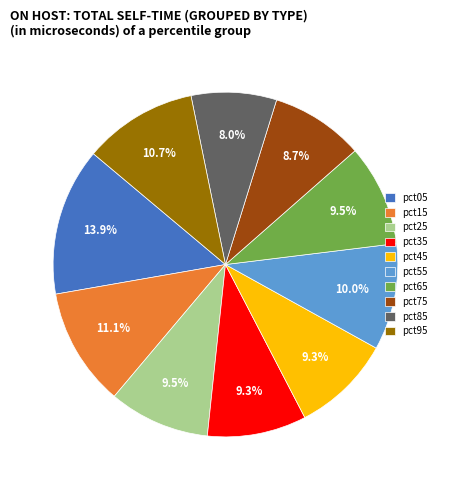

What is the smallest slice in the pie chart?

pct85